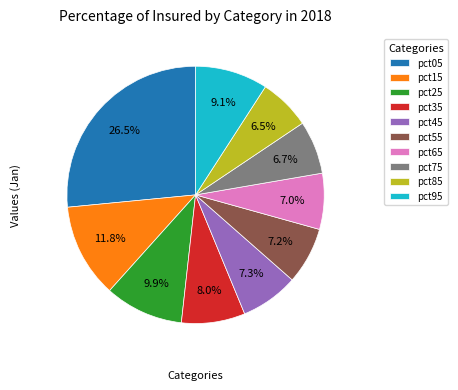

True or false: pct25 accounts for 1% of the total.

False